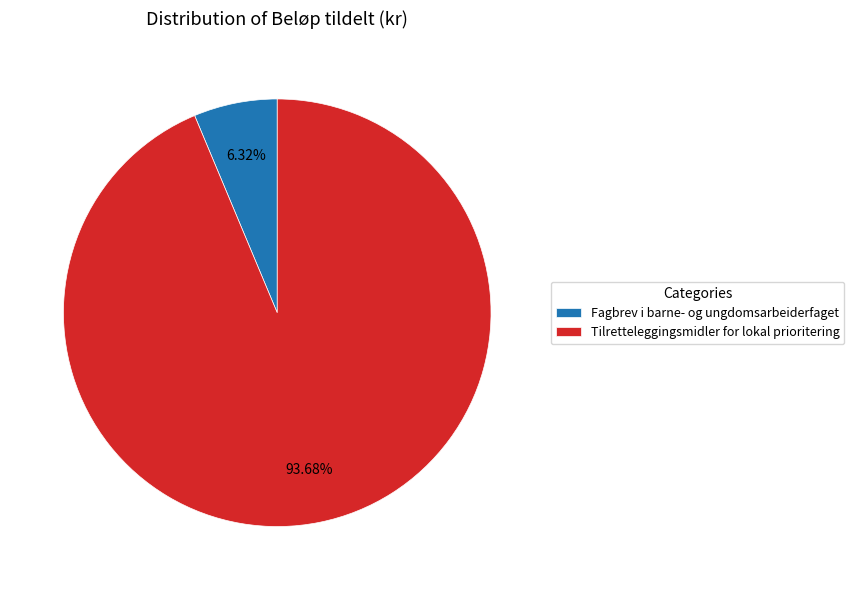

Which category accounts for the majority?

Tilretteleggingsmidler for lokal prioritering